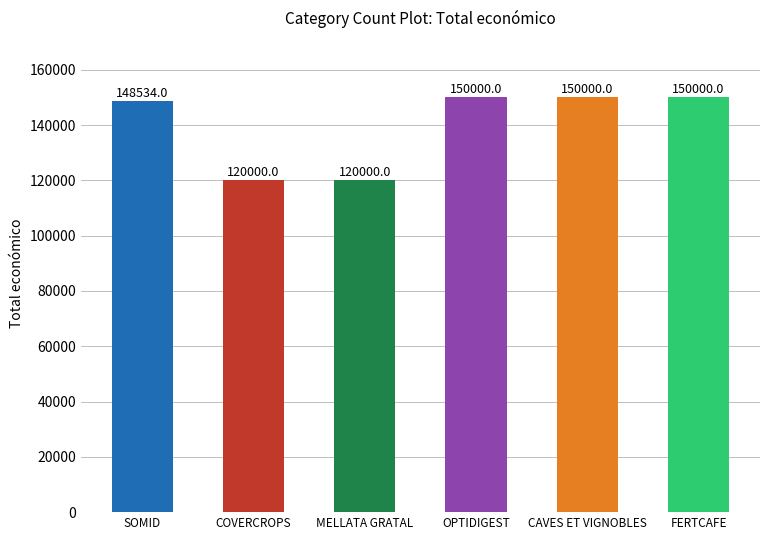

What is the greatest value displayed?

150000